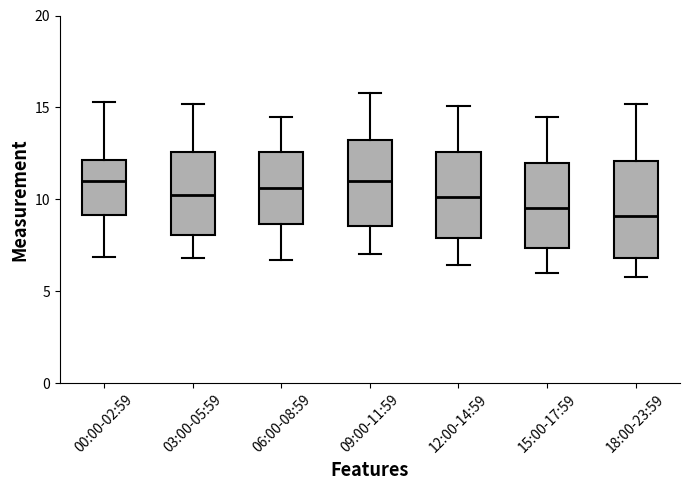

Reading left to right, read every box against the y-axis: the position of its median line, the range the box covers, and the ends of its whiskers. The values are not printed on the chart, so give them approximately, as read against the axis.

00:00-02:59: median 11.0, box 9.0 to 12.0, whiskers 7.0 to 15.5
03:00-05:59: median 10.5, box 8.0 to 12.5, whiskers 7.0 to 15.0
06:00-08:59: median 10.5, box 8.5 to 12.5, whiskers 6.5 to 14.5
09:00-11:59: median 11.0, box 8.5 to 13.5, whiskers 7.0 to 16.0
12:00-14:59: median 10.0, box 8.0 to 12.5, whiskers 6.5 to 15.0
15:00-17:59: median 9.5, box 7.5 to 12.0, whiskers 6.0 to 14.5
18:00-23:59: median 9.0, box 7.0 to 12.0, whiskers 6.0 to 15.0